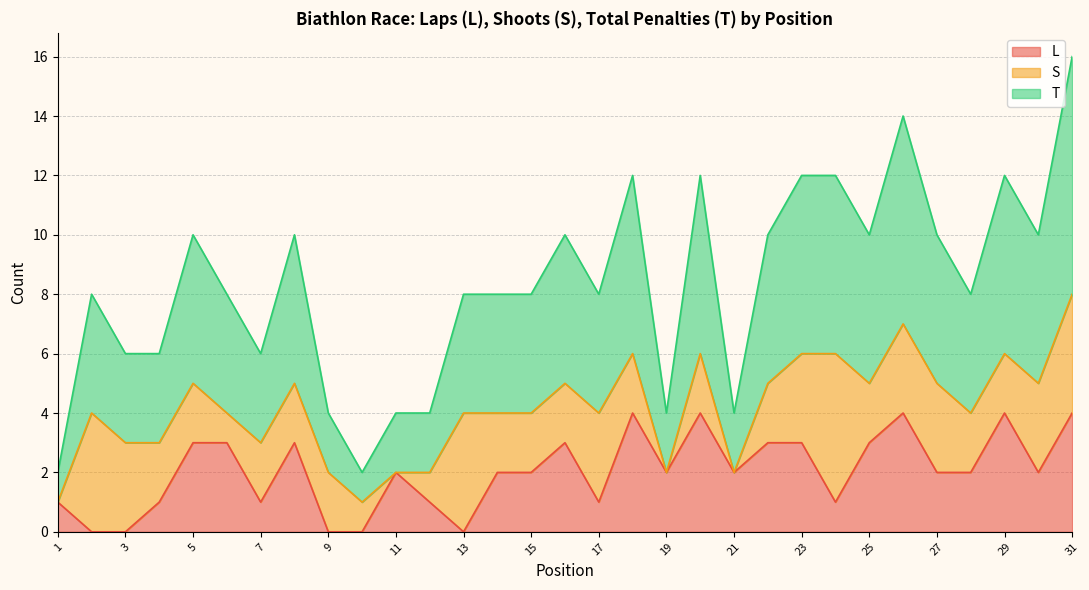

How many lines are shown in the chart?

3